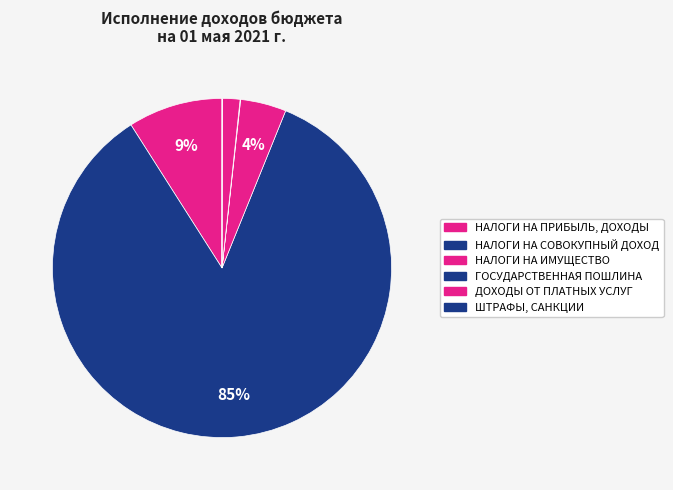

The ГОСУДАРСТВЕННАЯ ПОШЛИНА slice represents 1% of the pie. True or false?

False